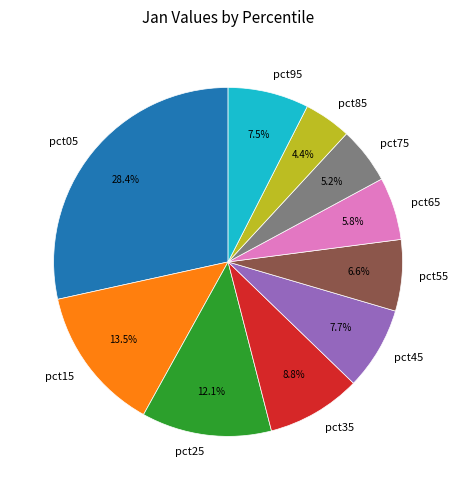

Does any single category account for the majority?

No